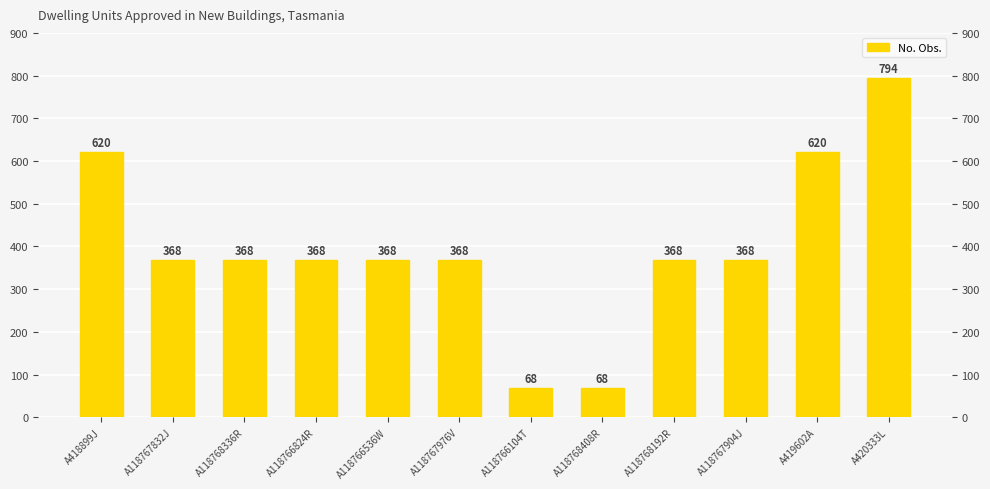

How many values are below 368?

2